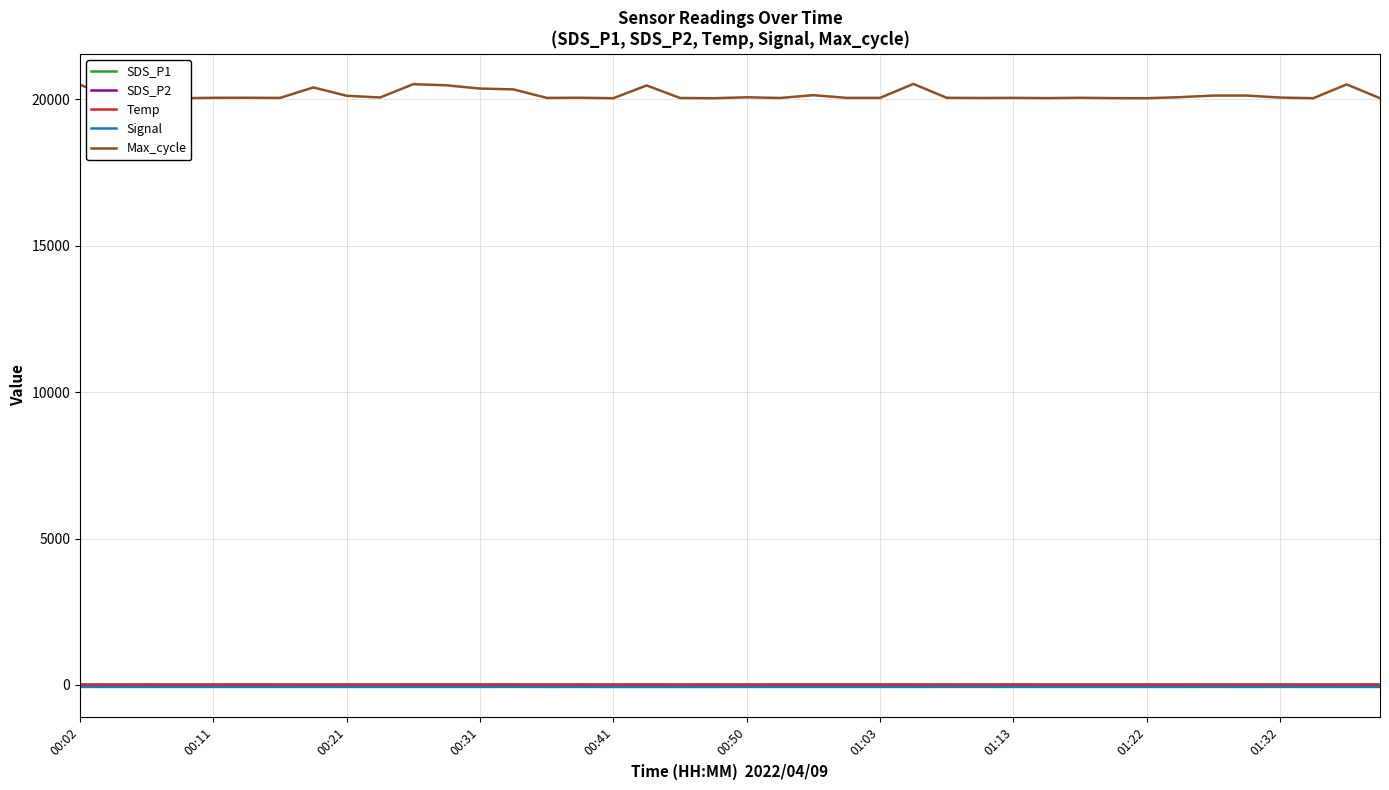

What is the minimum value for Max_cycle?

20037.0